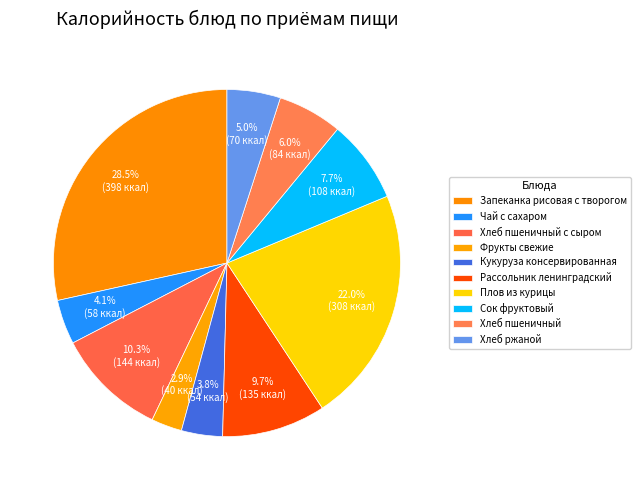

What is the ratio of the value at Чай с сахаром to the value at Хлеб пшеничный с сыром?

0.4